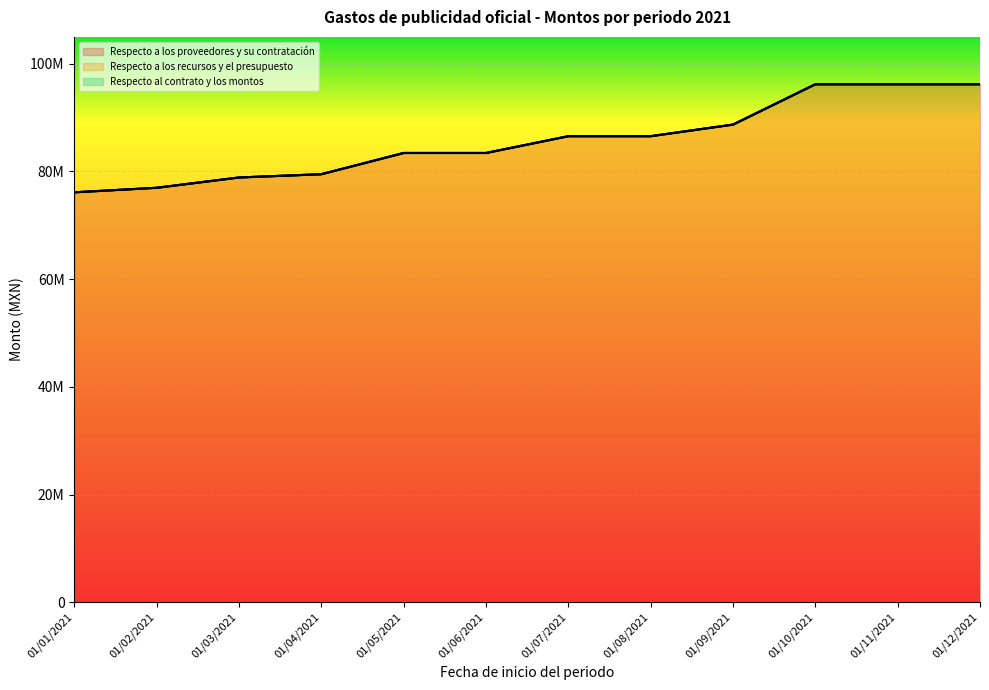

True or false: Respecto a los proveedores y su contratación and Respecto a los recursos y el presupuesto intersect in this chart.

False